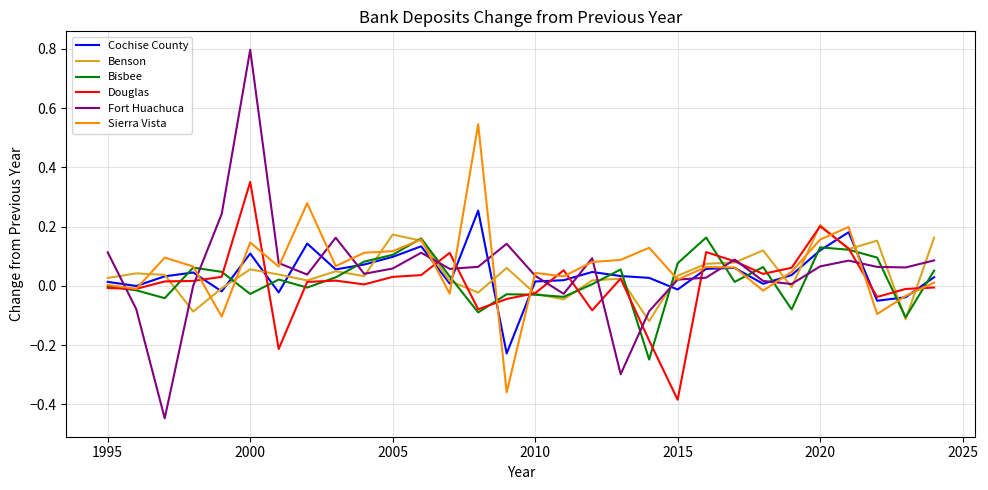

True or false: Bisbee has more than 0 points higher than both neighbors.

True